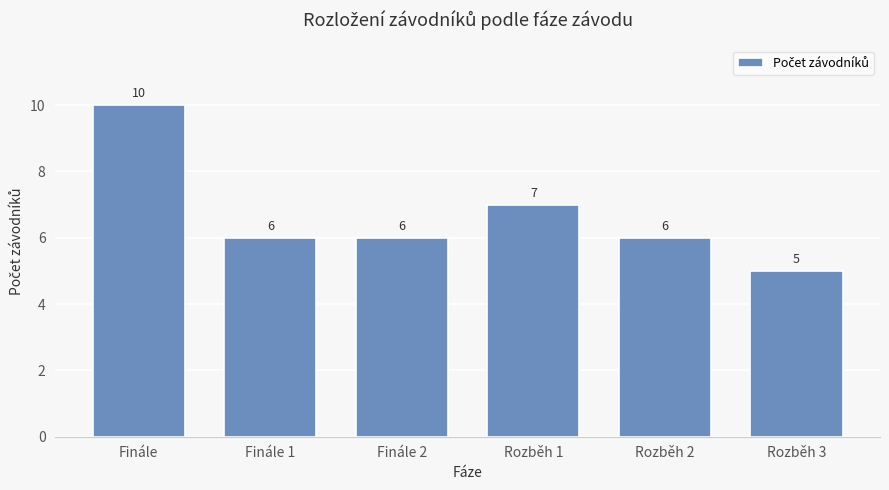

What position from the right is Rozběh 3?

1